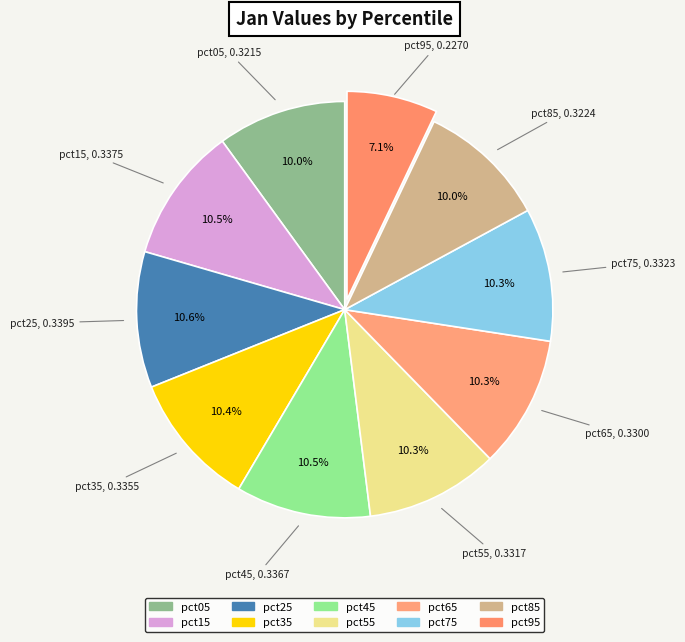

How many slices are in this pie chart?

10